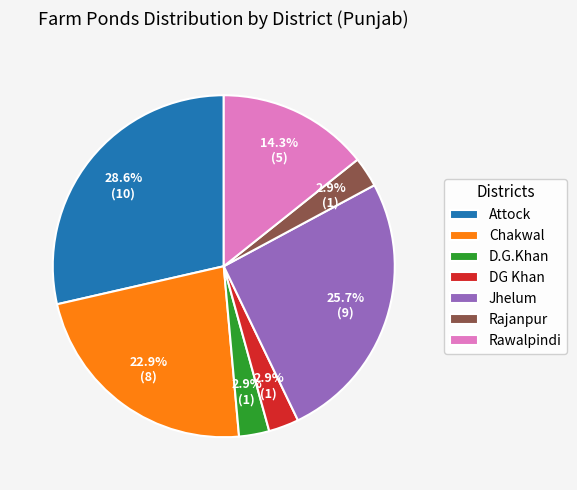

Does Attock represent more than half of the total?

No